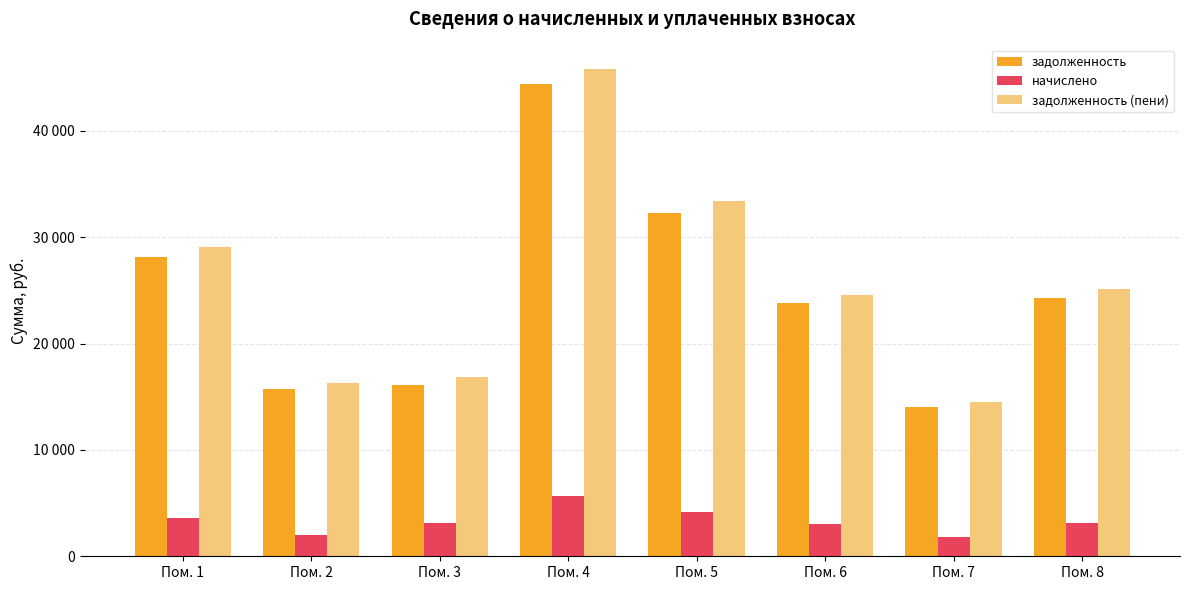

What are all the series names shown in the legend?

задолженность, начислено, задолженность (пени)